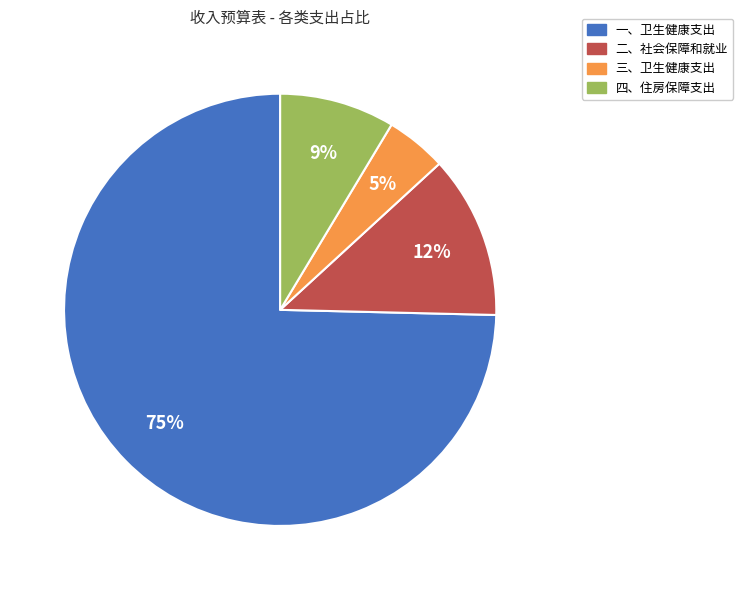

What percentage is the 三、卫生健康支出 slice, to the nearest percent?

5%